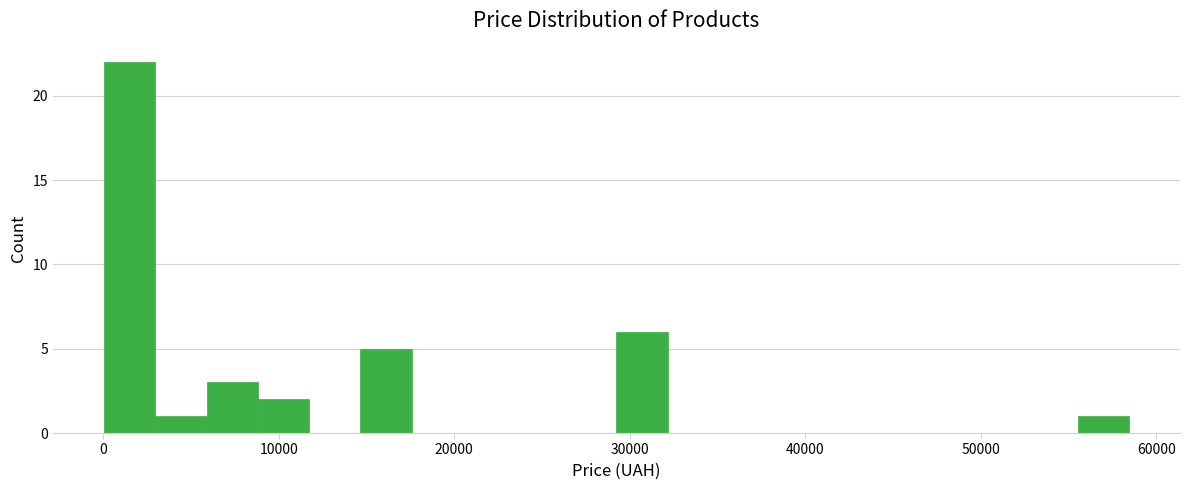

Around what value on the x-axis is the tallest bar? Give the approximate position of its centre, as read against the axis.

2000